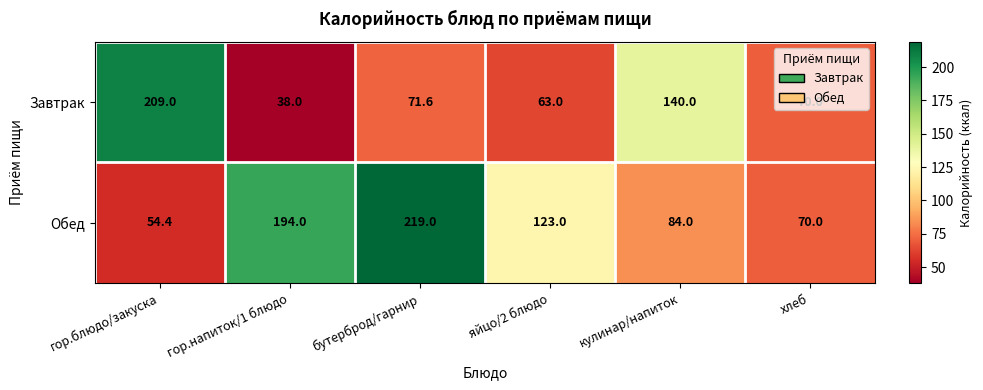

How many values in the Завтрак series exceed 71?

3